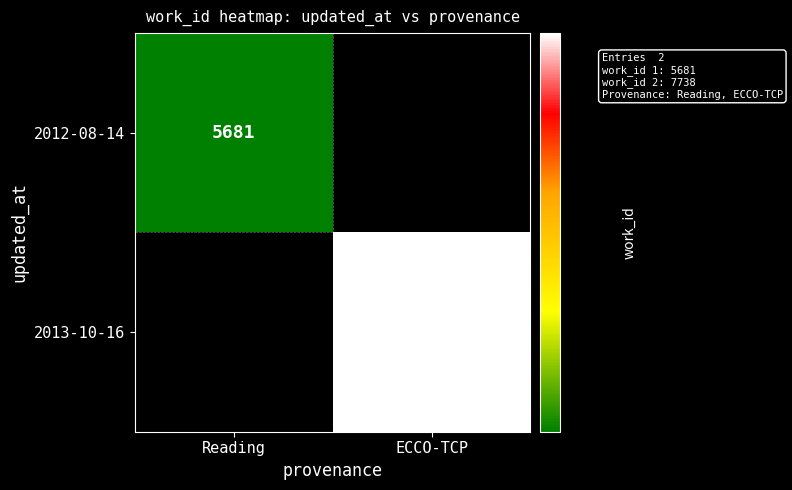

What is the minimum value shown in the chart?

5681.0